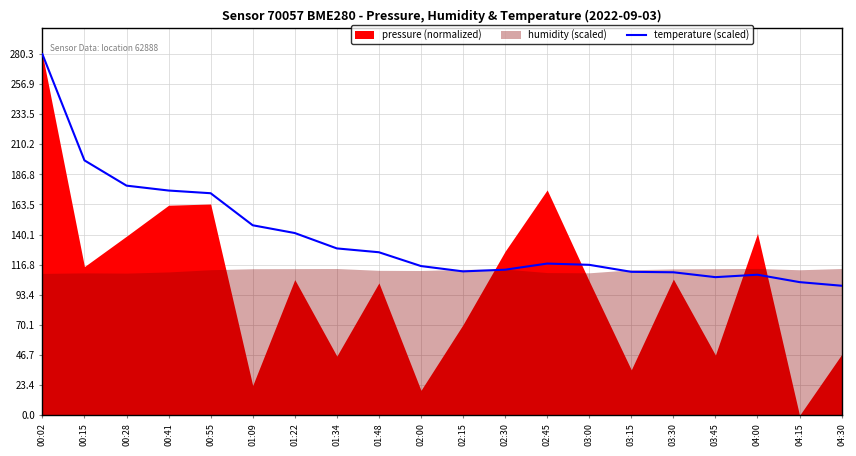

The chart shows a value of 126.5 at 01:48. True or false?

True